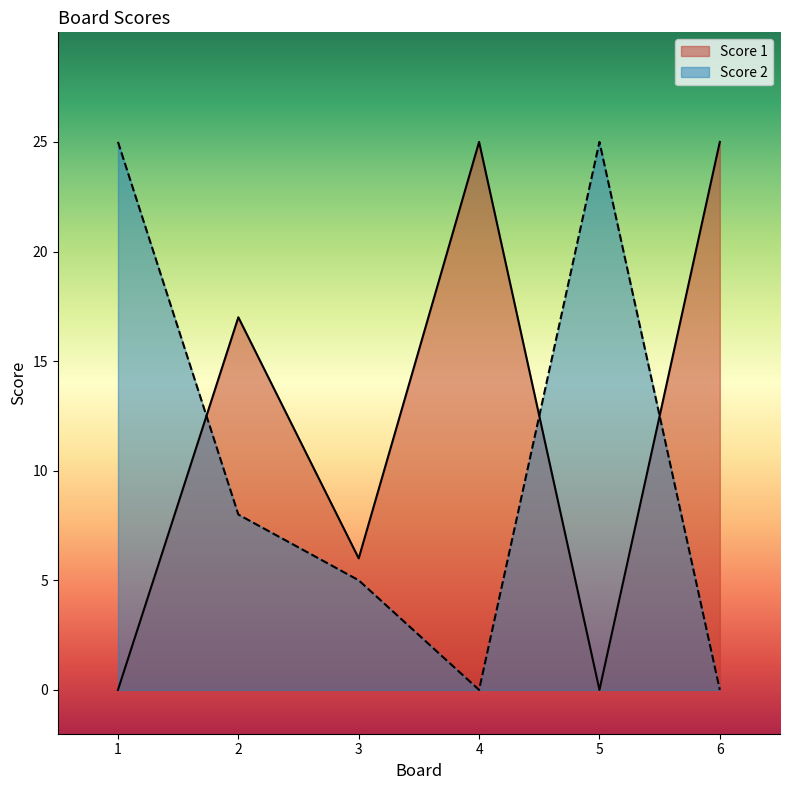

What is the total value across all series at 2?

25